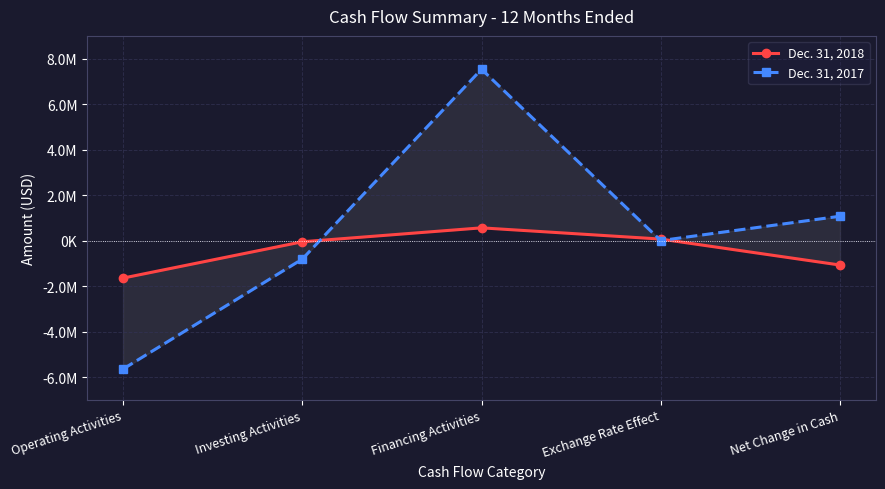

How many values in the Dec. 31, 2018 series are below -52992?

2